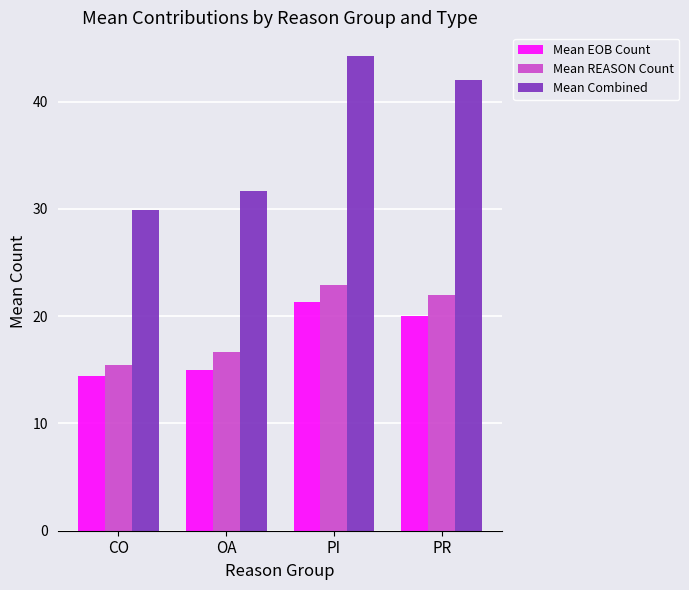

Which series has the widest spread of values?

Mean Combined